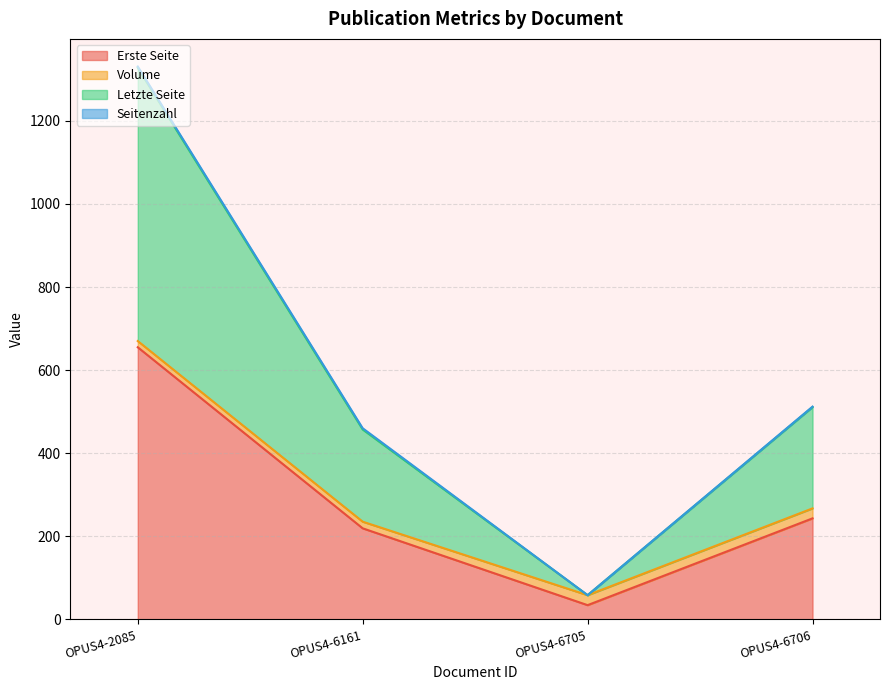

At which category is the sum across all series the highest?

OPUS4-2085